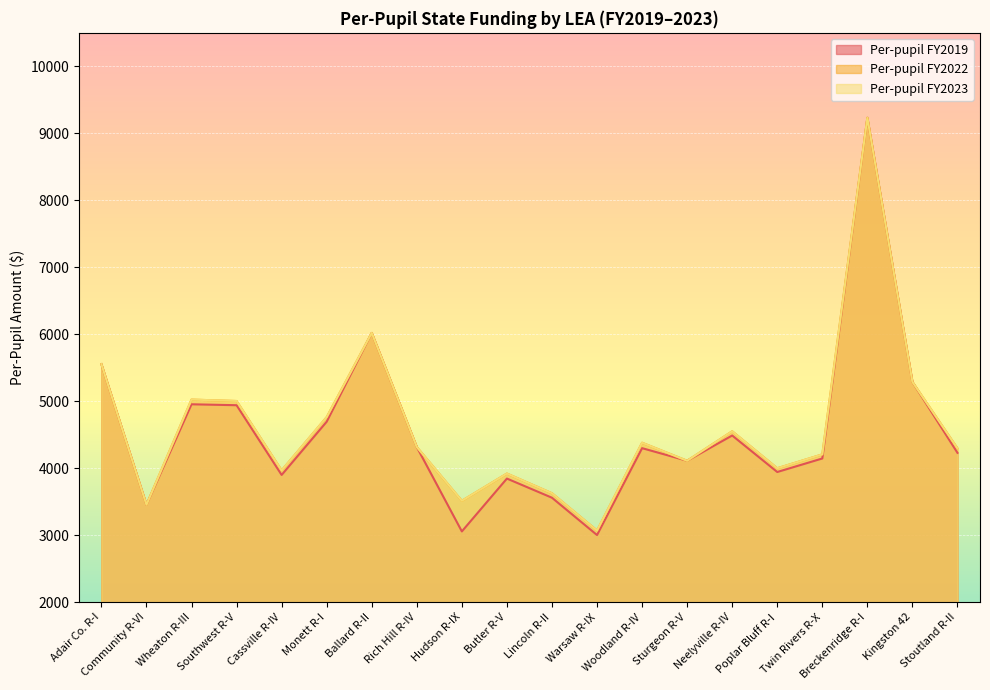

Reading left to right, what are all the values shown in this chart?

Per-pupil FY2019: Adair Co. R-I=5554	Community R-VI=3455	Wheaton R-III=4955	Southwest R-V=4941	Cassville R-IV=3900	Monett R-I=4695	Ballard R-II=6020	Rich Hill R-IV=4317	Hudson R-IX=3057	Butler R-V=3846	Lincoln R-II=3560	Warsaw R-IX=3003	Woodland R-IV=4300	Sturgeon R-V=4112	Neelyville R-IV=4489	Poplar Bluff R-I=3944	Twin Rivers R-X=4146	Breckenridge R-I=9232	Kingston 42=5289	Stoutland R-II=4230
Per-pupil FY2022: Adair Co. R-I=5554	Community R-VI=3455	Wheaton R-III=5025	Southwest R-V=5004	Cassville R-IV=3968	Monett R-I=4763	Ballard R-II=6020	Rich Hill R-IV=4317	Hudson R-IX=3514	Butler R-V=3921	Lincoln R-II=3627	Warsaw R-IX=3070	Woodland R-IV=4381	Sturgeon R-V=4112	Neelyville R-IV=4552	Poplar Bluff R-I=4000	Twin Rivers R-X=4207	Breckenridge R-I=9232	Kingston 42=5289	Stoutland R-II=4297
Per-pupil FY2023: Adair Co. R-I=5554	Community R-VI=3455	Wheaton R-III=5025	Southwest R-V=5004	Cassville R-IV=3968	Monett R-I=4763	Ballard R-II=6020	Rich Hill R-IV=4317	Hudson R-IX=3514	Butler R-V=3921	Lincoln R-II=3627	Warsaw R-IX=3070	Woodland R-IV=4381	Sturgeon R-V=4112	Neelyville R-IV=4552	Poplar Bluff R-I=4000	Twin Rivers R-X=4207	Breckenridge R-I=9232	Kingston 42=5289	Stoutland R-II=4297